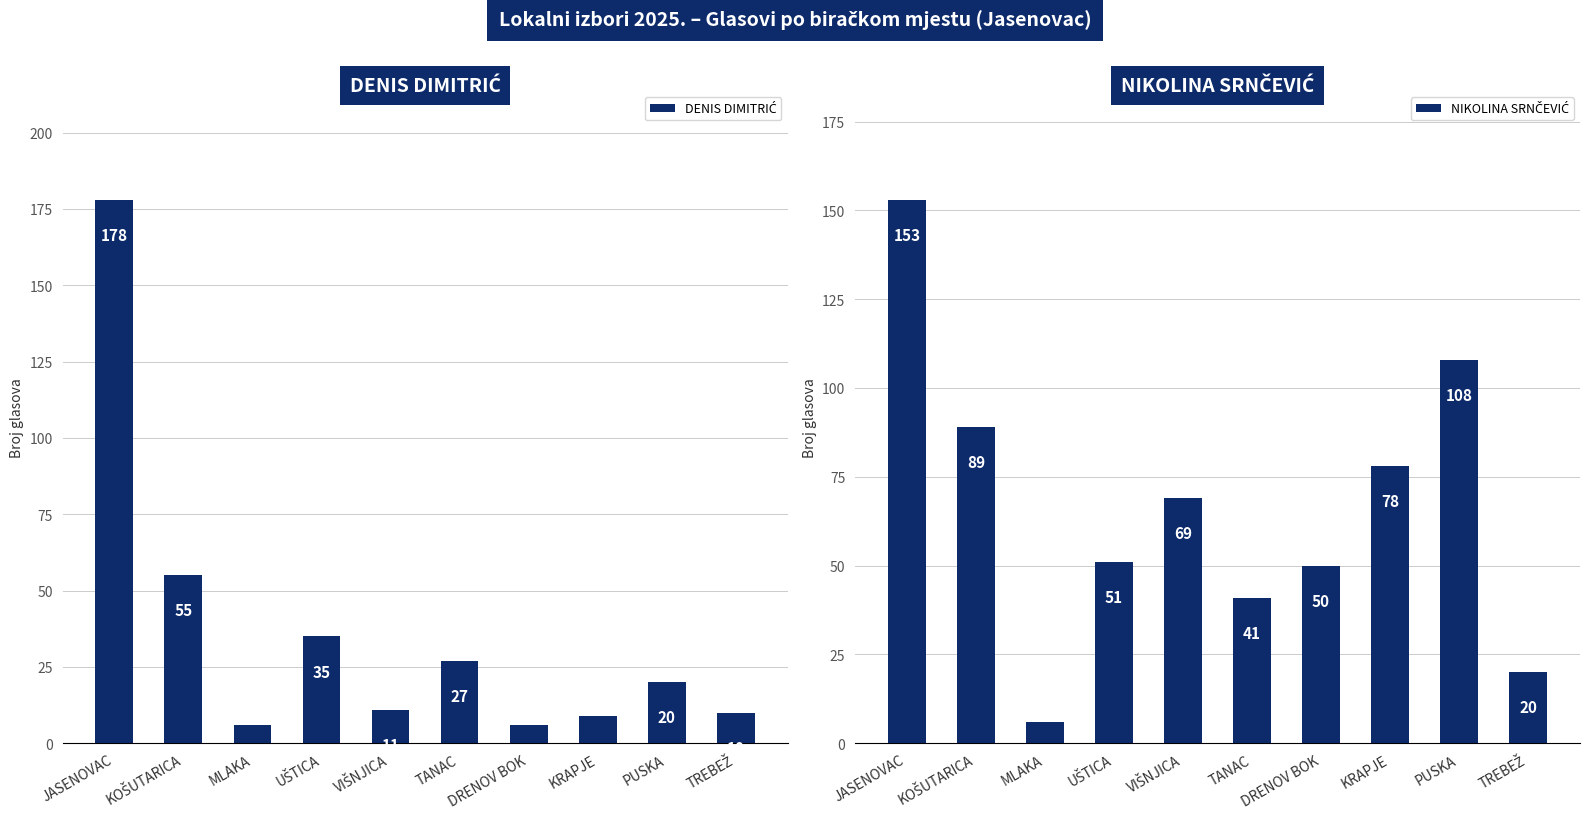

What is the sum of the DENIS DIMITRIĆ values at TANAC and UŠTICA?

62